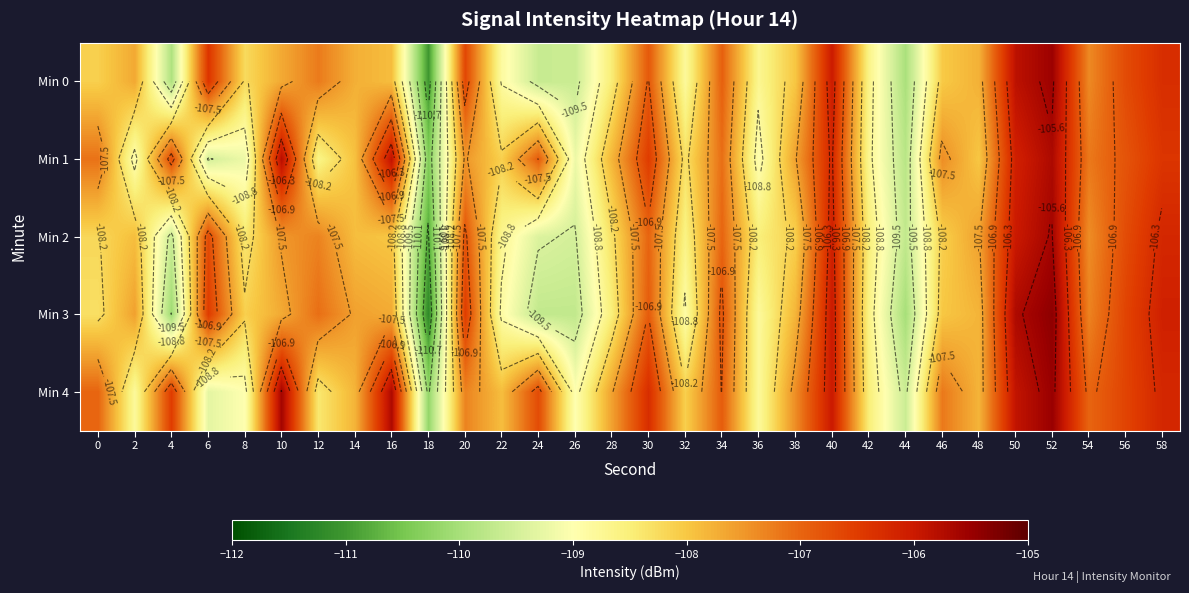

Which label corresponds to the smallest value in the chart?

18